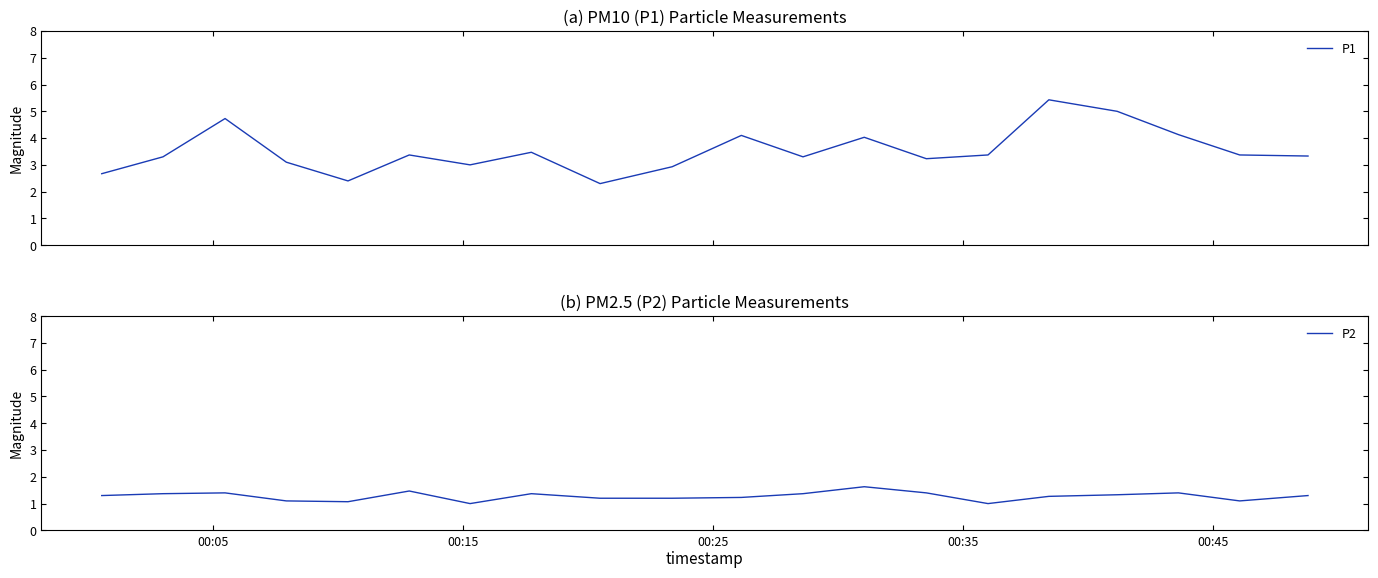

Reading right to left, extract all data points from this chart.

P1: 3.3	3.4	4.1	5.0	5.4	3.4	3.2	4.0	3.3	4.1	2.9	2.3	3.5	3.0	3.4	2.4	3.1	4.7	3.3	2.7
P2: 1.3	1.1	1.4	1.3	1.3	1.0	1.4	1.6	1.4	1.2	1.2	1.2	1.4	1.0	1.5	1.1	1.1	1.4	1.4	1.3